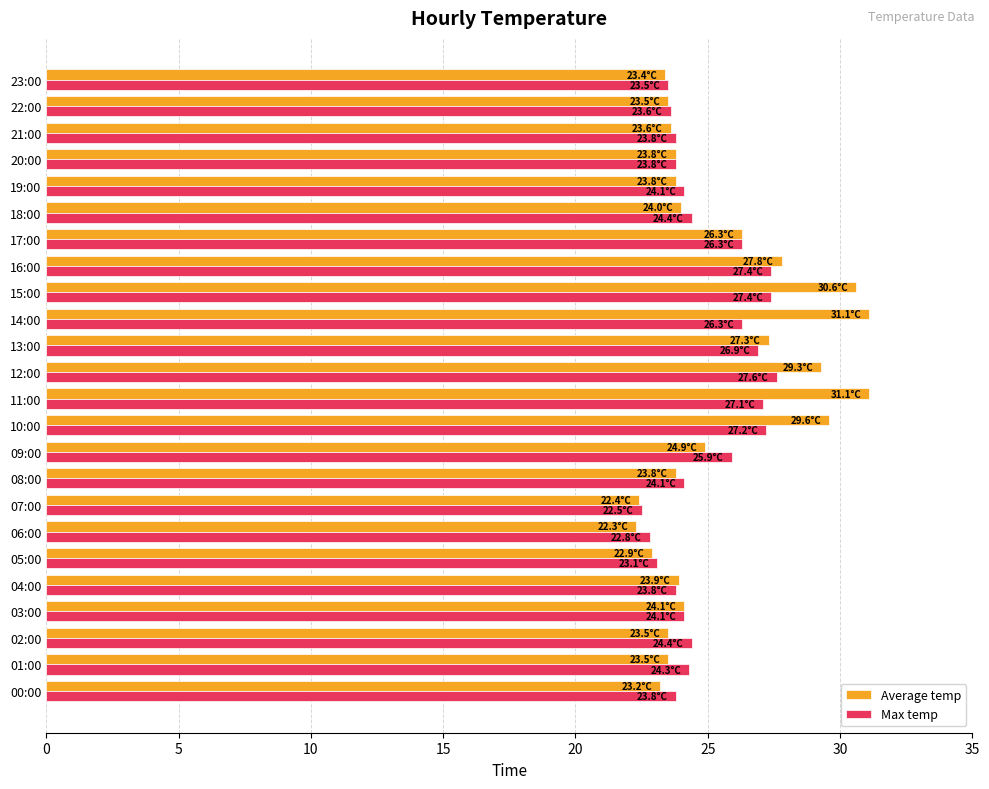

What is the spread (max minus min) of values at 14:00?

4.8